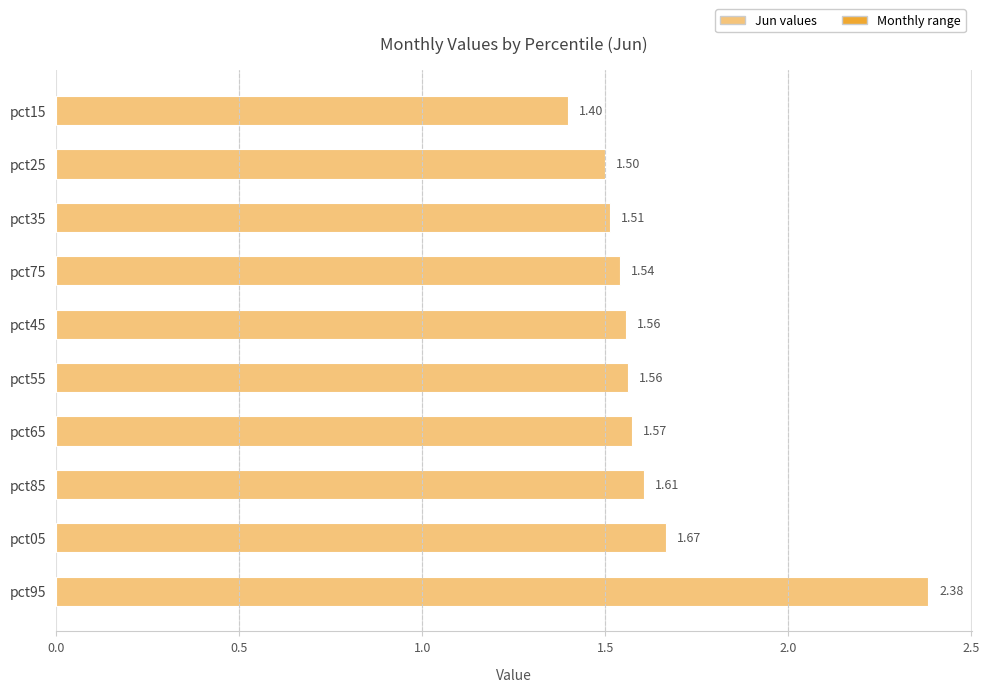

What is the difference between the values at pct95 and pct15?

1.0